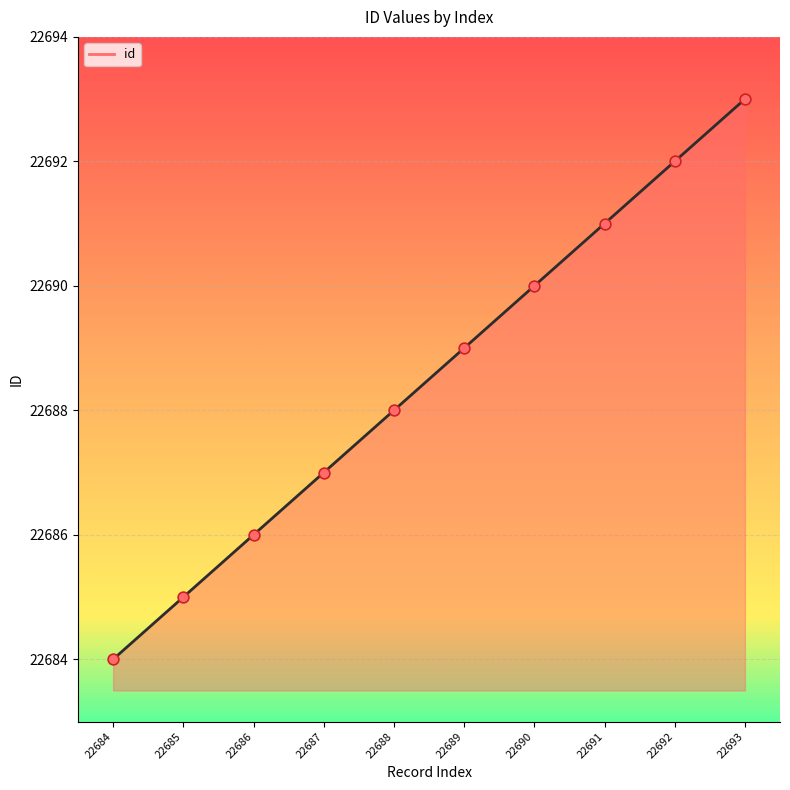

What is the ratio of the value at 22690 to the value at 22693?

1.0